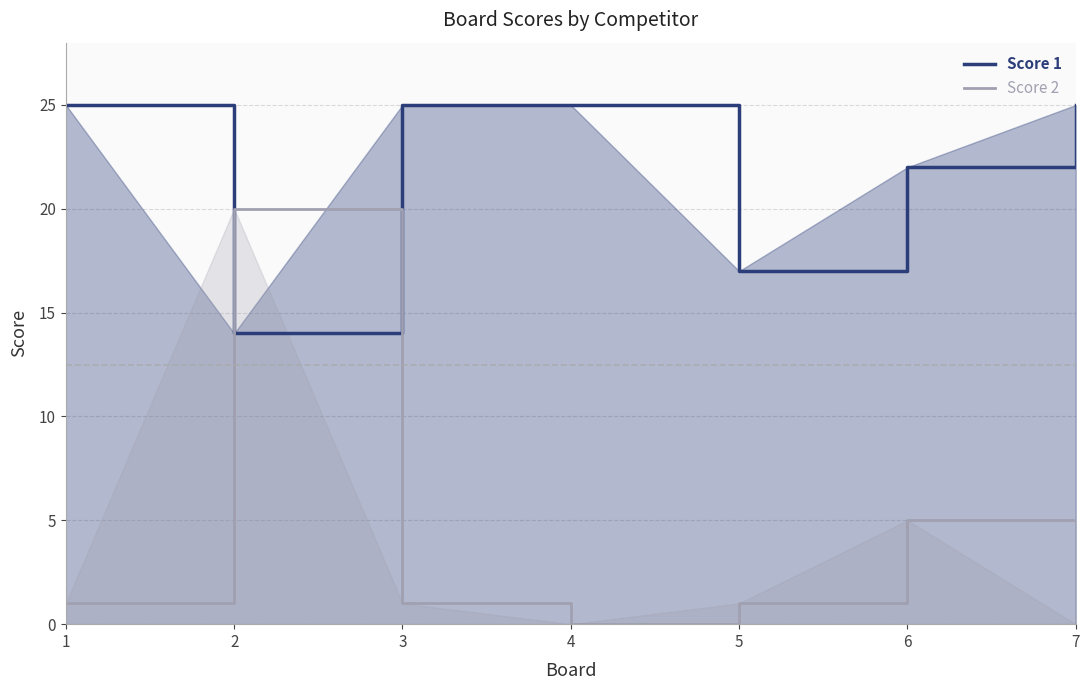

True or false: Score 2 has a value of 0 at 4.

True